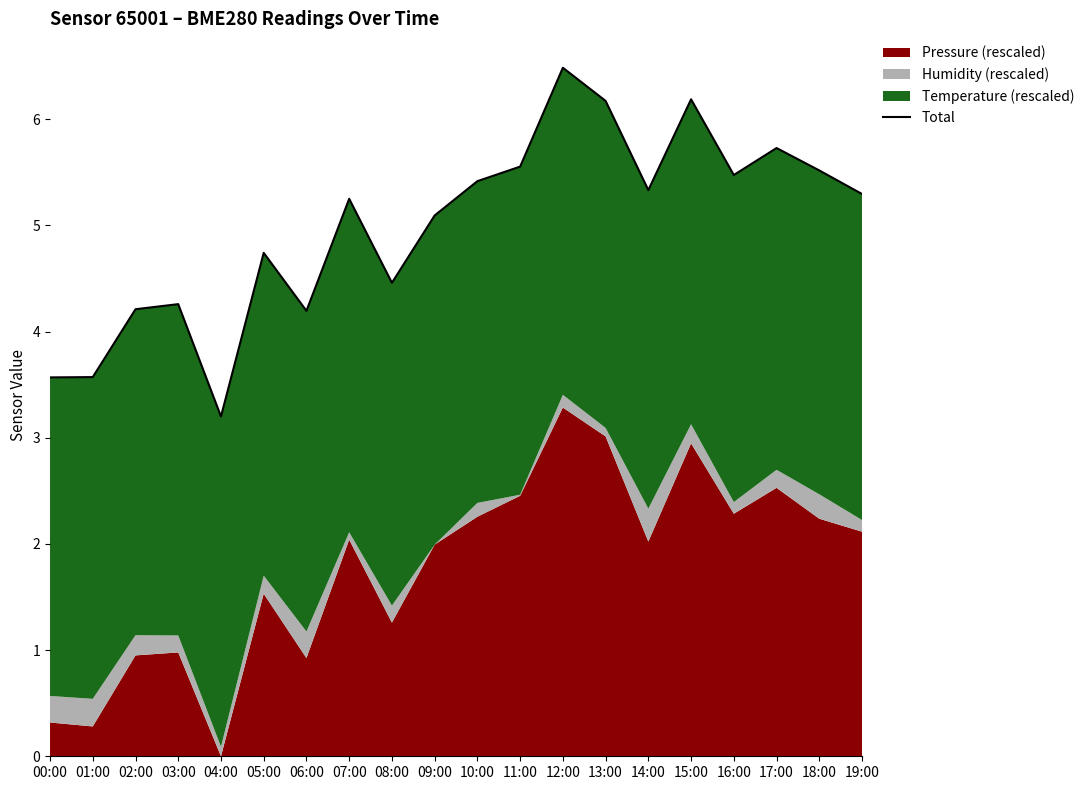

What is the average value?

5.0